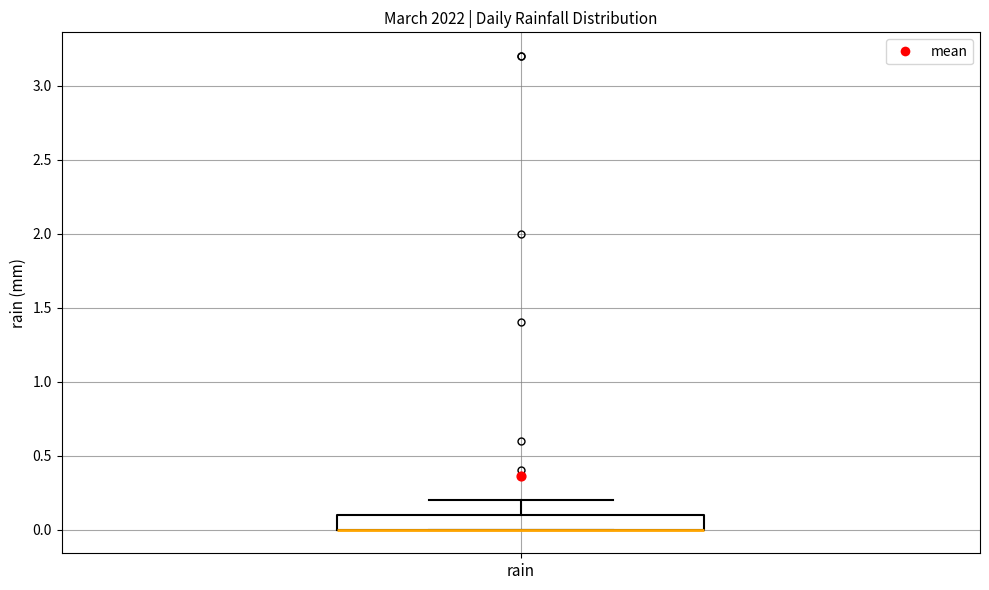

Transcribe this box plot: give where the median line is, the range the box spans, and where the two whiskers end, as read against the y-axis. The values are not printed on the chart, so give them approximately, as read against the axis.

median 0.0 (drawn on the box's lower edge), box 0.0 to 0.1, whiskers 0.0 to 0.2